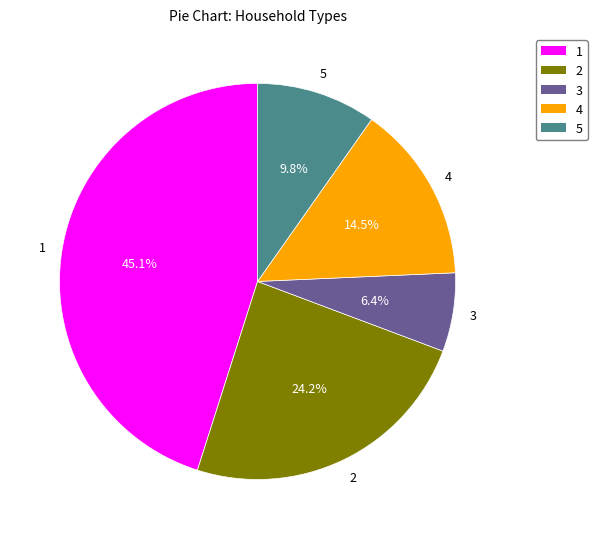

Is there a majority slice in this chart?

No